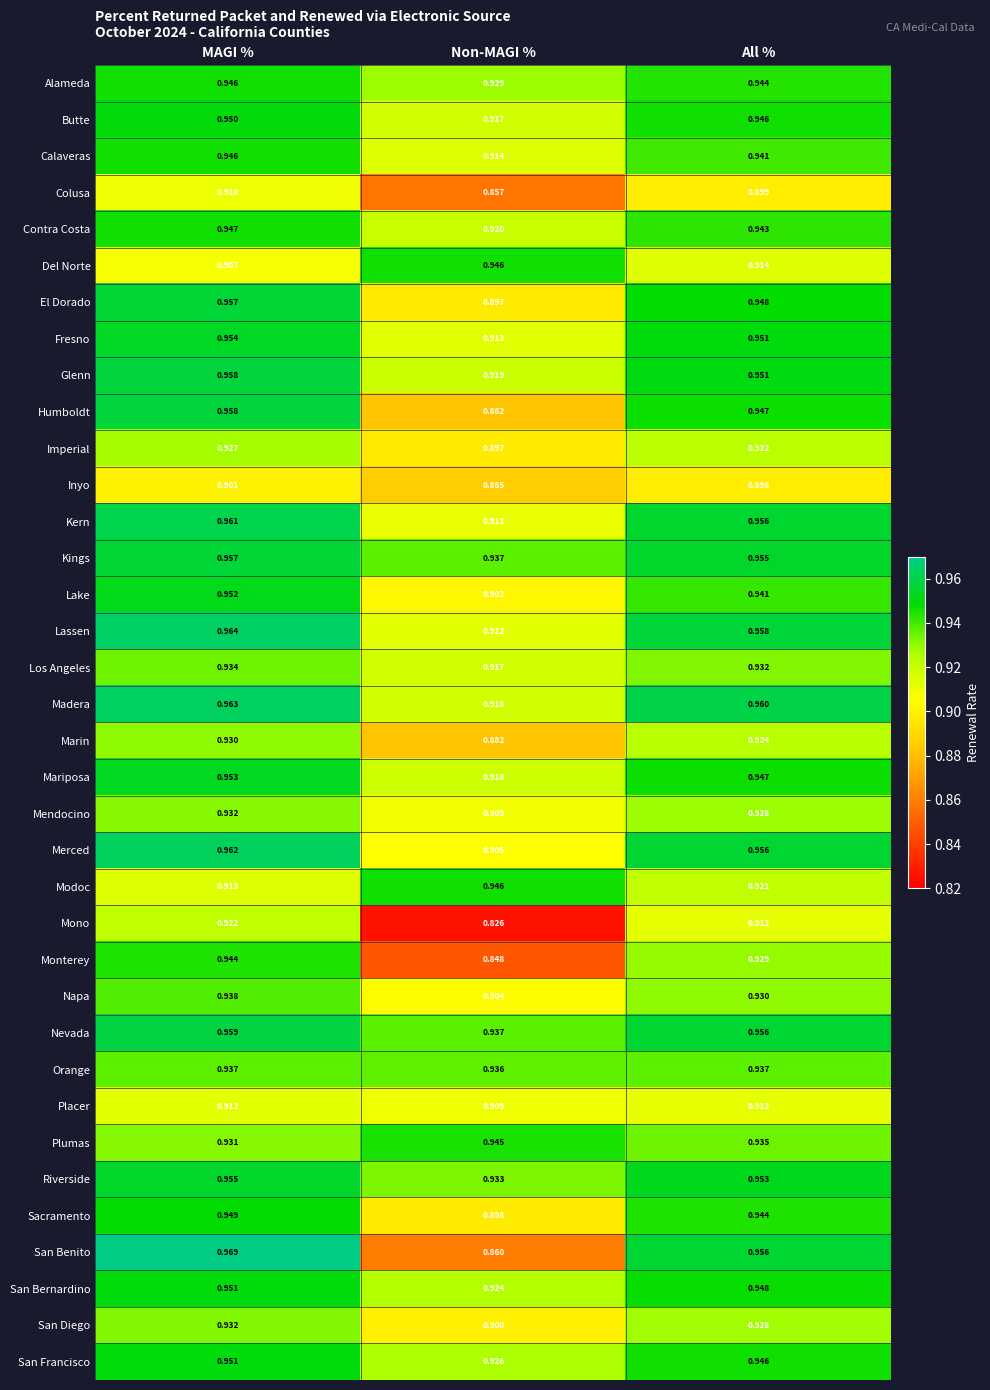

At which label is Glenn closest to 0?

Non-MAGI %